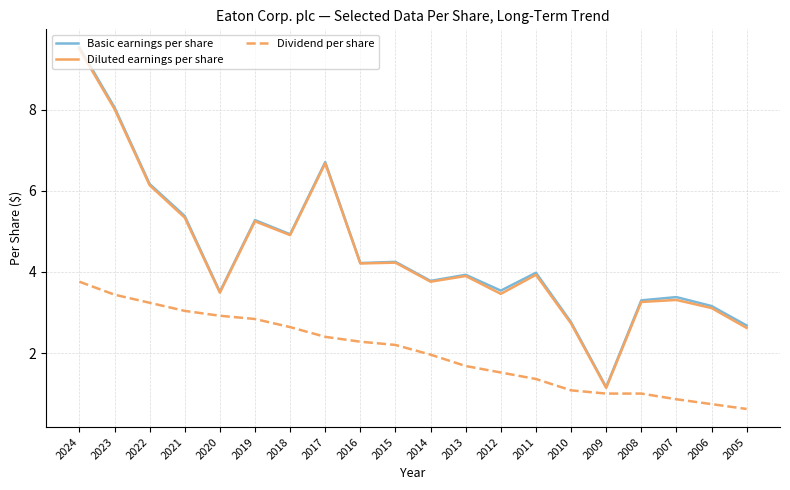

Which series has the largest range (max minus min)?

Basic earnings per share